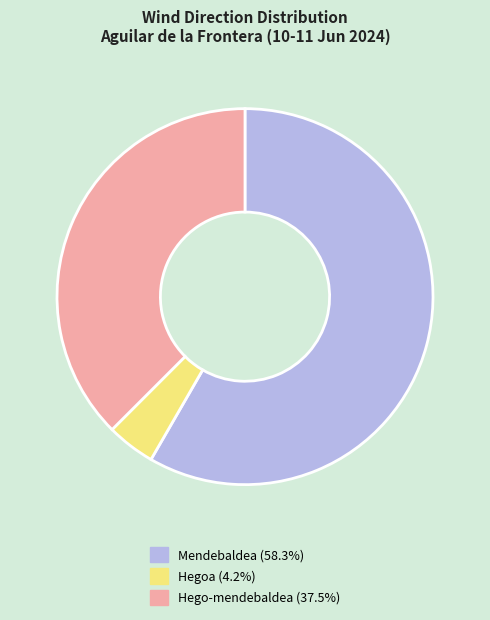

Is there a majority slice in this chart?

Yes